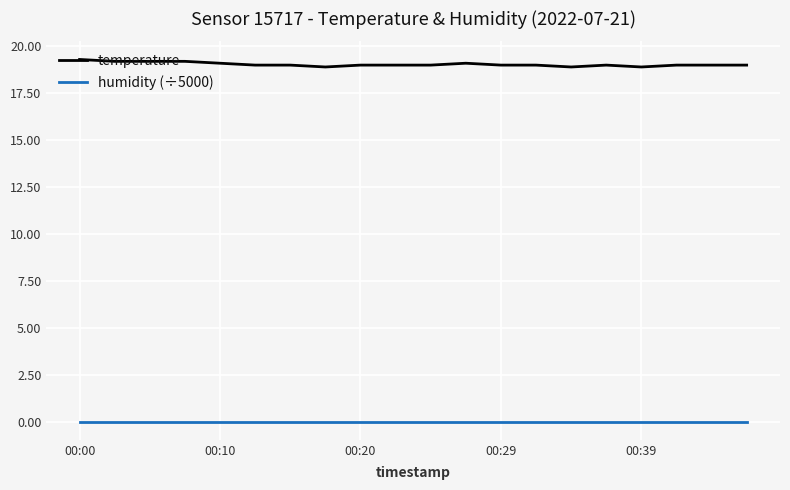

Does the chart display data point markers on the line(s)?

No